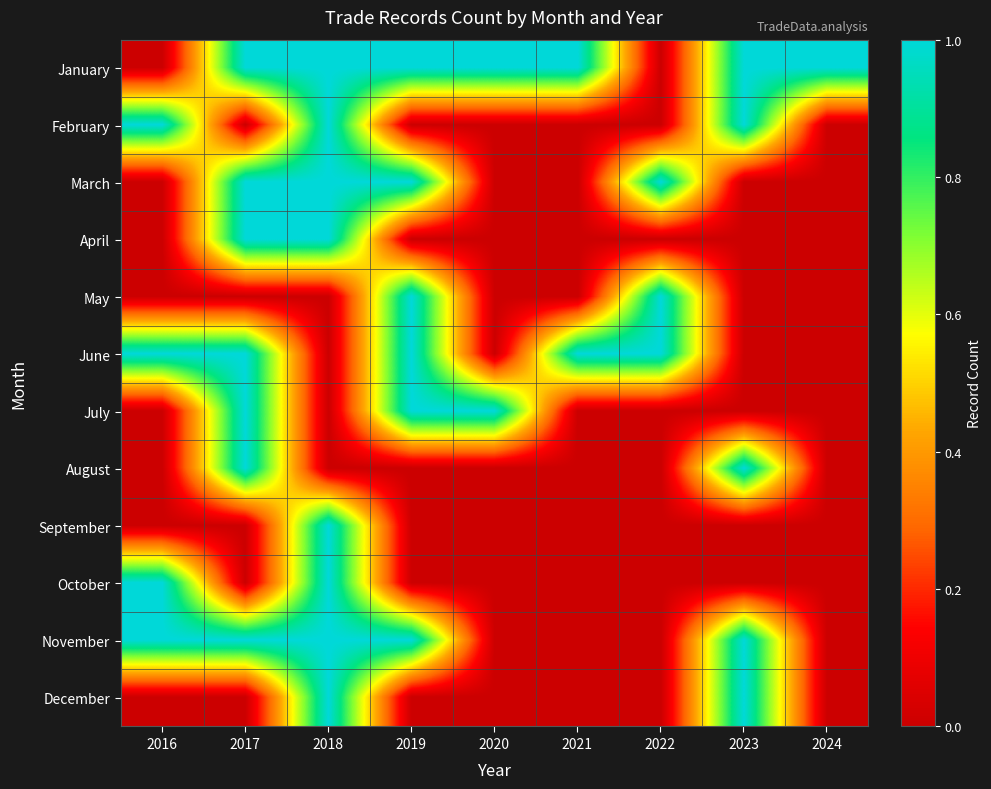

At how many categories does at least one series exceed 0?

9